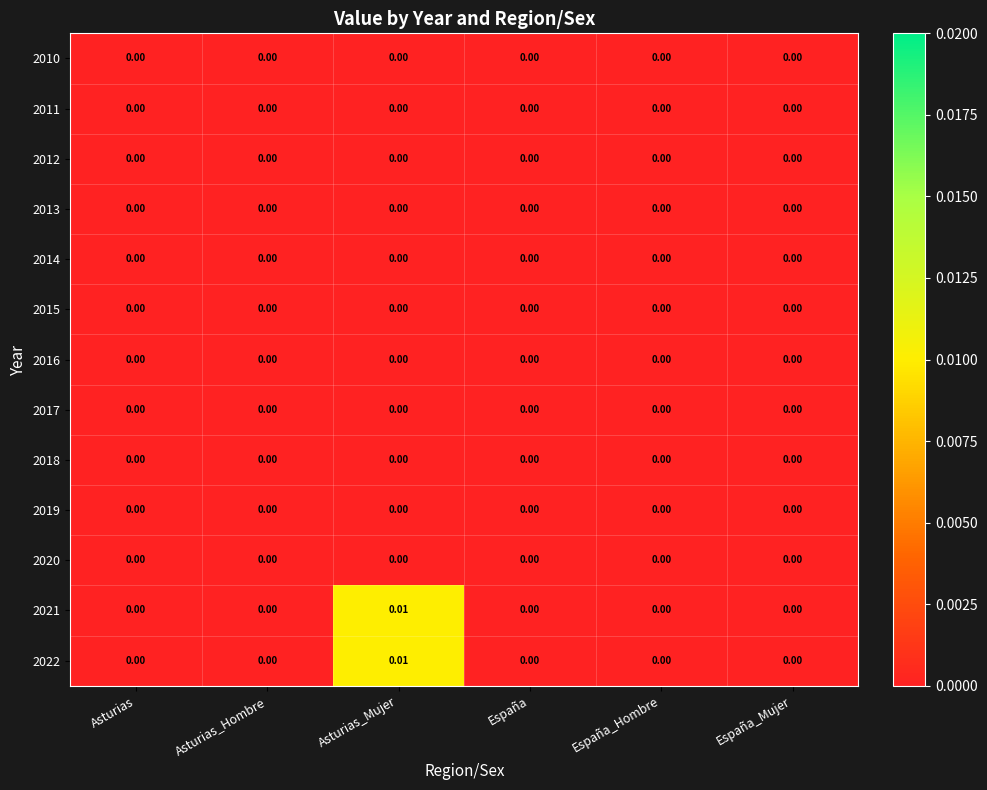

Reading left to right, list all the values displayed in this chart.

2010: Asturias=0.0	Asturias_Hombre=0.0	Asturias_Mujer=0.0	España=0.0	España_Hombre=0.0	España_Mujer=0.0
2011: Asturias=0.0	Asturias_Hombre=0.0	Asturias_Mujer=0.0	España=0.0	España_Hombre=0.0	España_Mujer=0.0
2012: Asturias=0.0	Asturias_Hombre=0.0	Asturias_Mujer=0.0	España=0.0	España_Hombre=0.0	España_Mujer=0.0
2013: Asturias=0.0	Asturias_Hombre=0.0	Asturias_Mujer=0.0	España=0.0	España_Hombre=0.0	España_Mujer=0.0
2014: Asturias=0.0	Asturias_Hombre=0.0	Asturias_Mujer=0.0	España=0.0	España_Hombre=0.0	España_Mujer=0.0
2015: Asturias=0.0	Asturias_Hombre=0.0	Asturias_Mujer=0.0	España=0.0	España_Hombre=0.0	España_Mujer=0.0
2016: Asturias=0.0	Asturias_Hombre=0.0	Asturias_Mujer=0.0	España=0.0	España_Hombre=0.0	España_Mujer=0.0
2017: Asturias=0.0	Asturias_Hombre=0.0	Asturias_Mujer=0.0	España=0.0	España_Hombre=0.0	España_Mujer=0.0
2018: Asturias=0.0	Asturias_Hombre=0.0	Asturias_Mujer=0.0	España=0.0	España_Hombre=0.0	España_Mujer=0.0
2019: Asturias=0.0	Asturias_Hombre=0.0	Asturias_Mujer=0.0	España=0.0	España_Hombre=0.0	España_Mujer=0.0
2020: Asturias=0.0	Asturias_Hombre=0.0	Asturias_Mujer=0.0	España=0.0	España_Hombre=0.0	España_Mujer=0.0
2021: Asturias=0.0	Asturias_Hombre=0.0	Asturias_Mujer=0.0	España=0.0	España_Hombre=0.0	España_Mujer=0.0
2022: Asturias=0.0	Asturias_Hombre=0.0	Asturias_Mujer=0.0	España=0.0	España_Hombre=0.0	España_Mujer=0.0